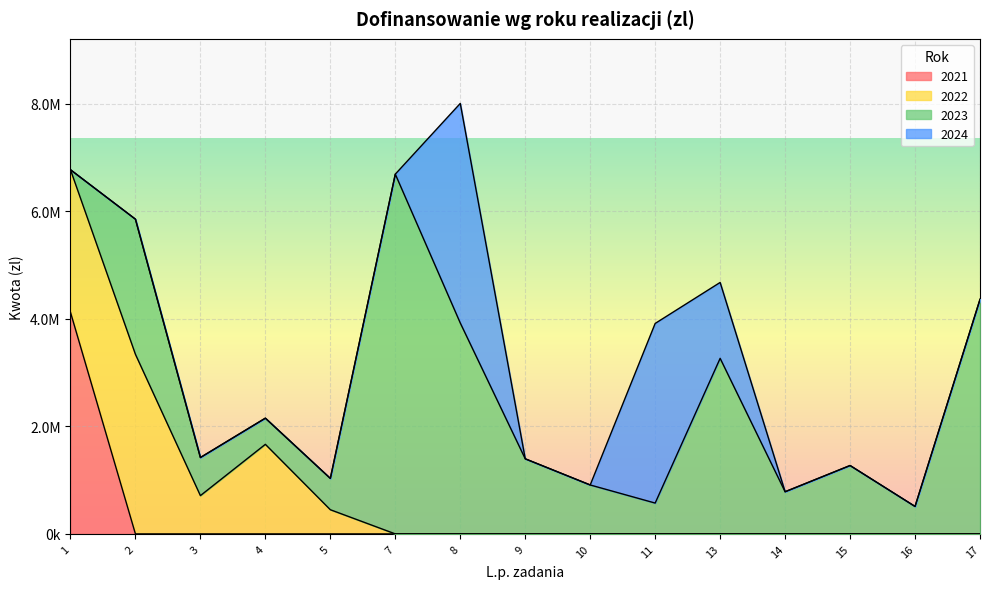

True or false: 2021 and 2024 intersect in this chart.

False